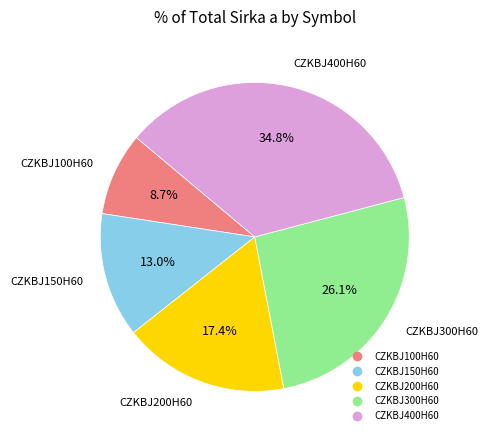

Does CZKBJ150H60 represent more than half of the total?

No